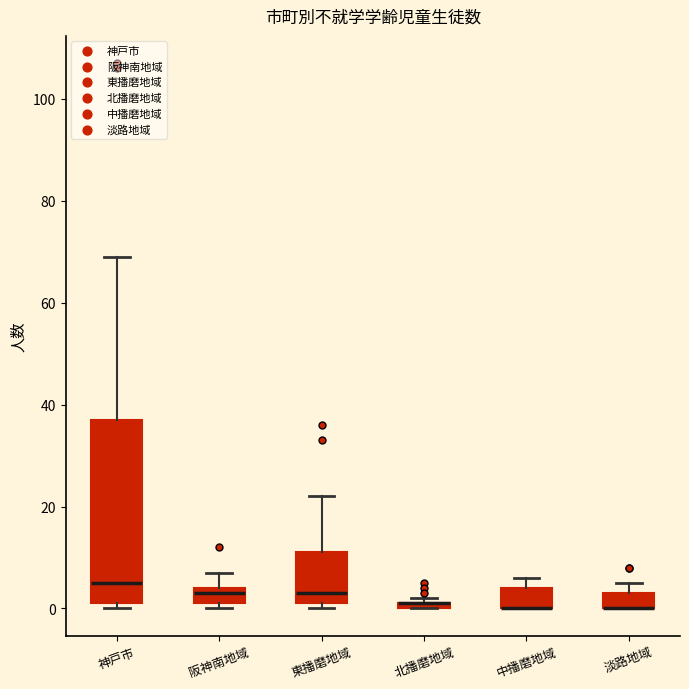

Comparing the boxes themselves (not the whiskers), which one is the tallest?

神戸市